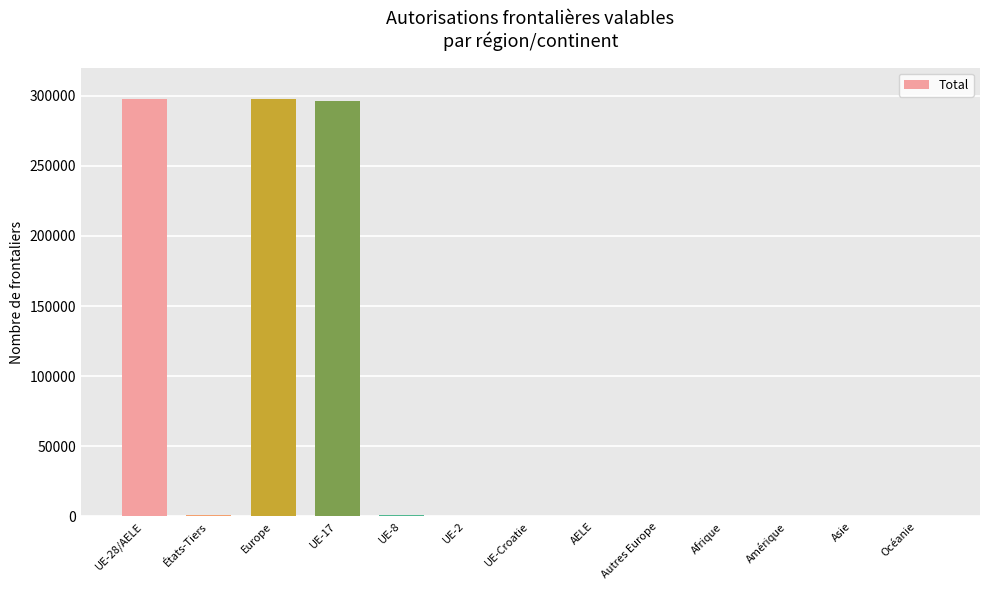

What is the maximum value shown in the chart?

297790